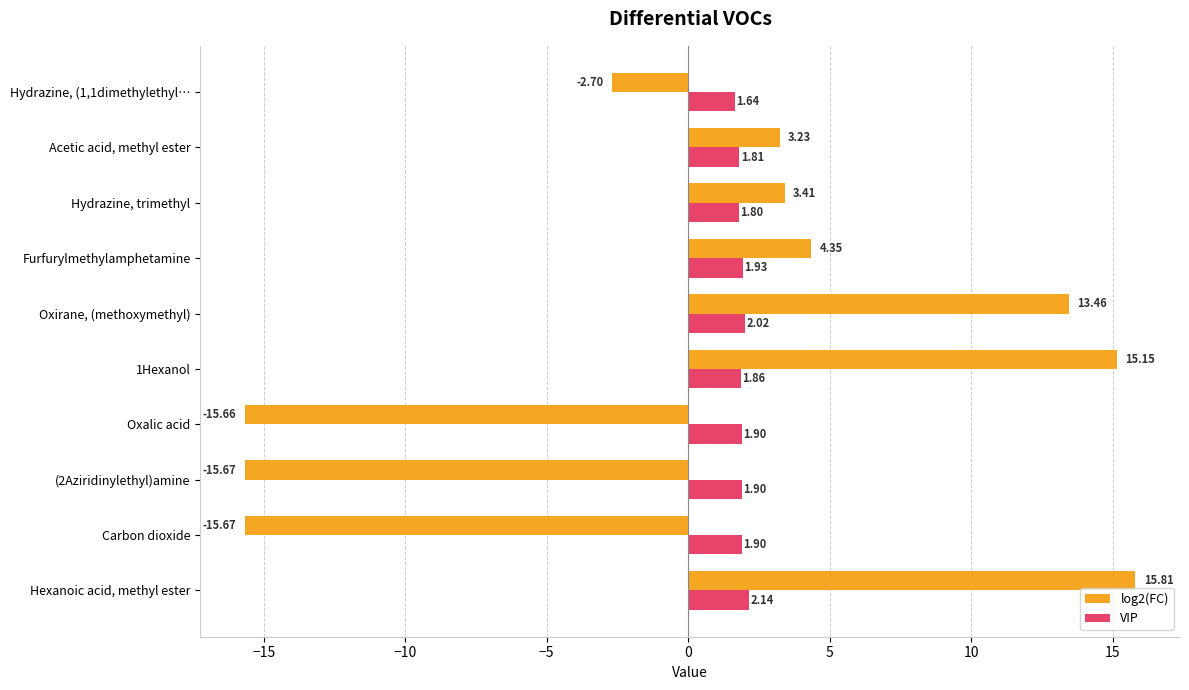

Which label corresponds to the largest value in the chart?

Hexanoic acid, methyl ester